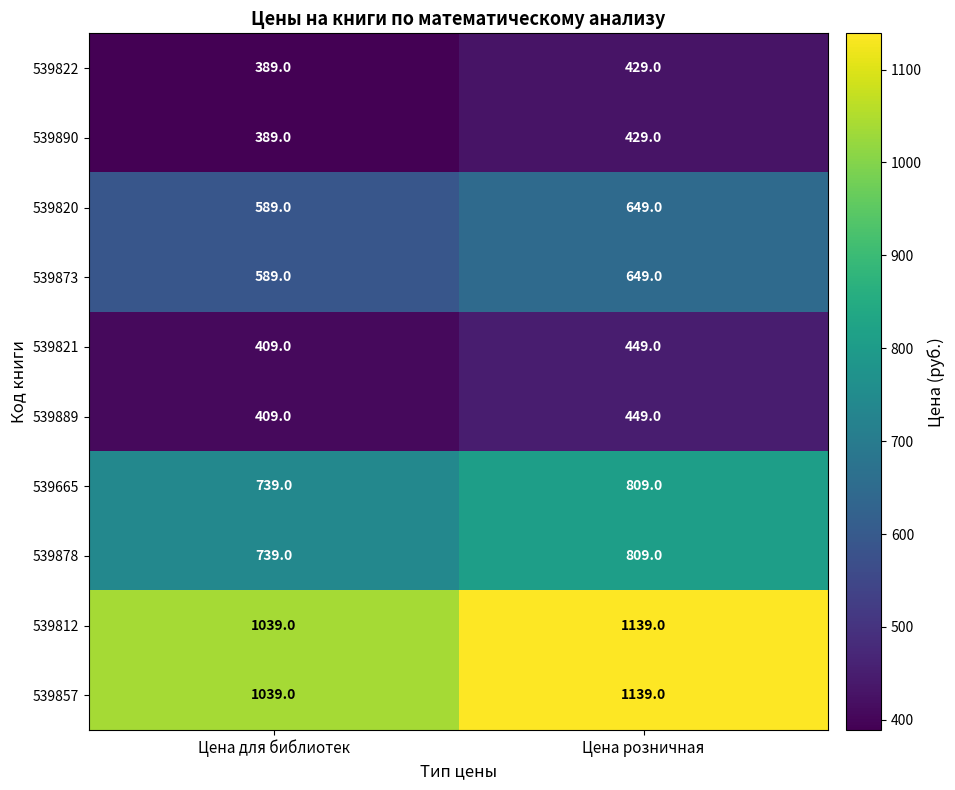

Where is 539890 nearest to the value 409?

Цена для библиотек